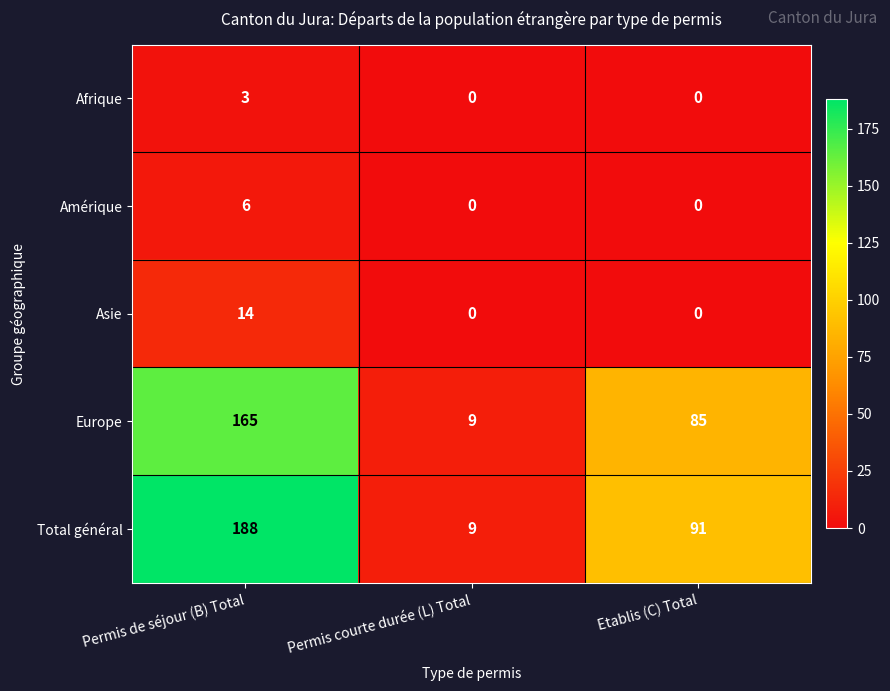

What is the spread (max minus min) of values at Permis courte durée (L) Total?

9